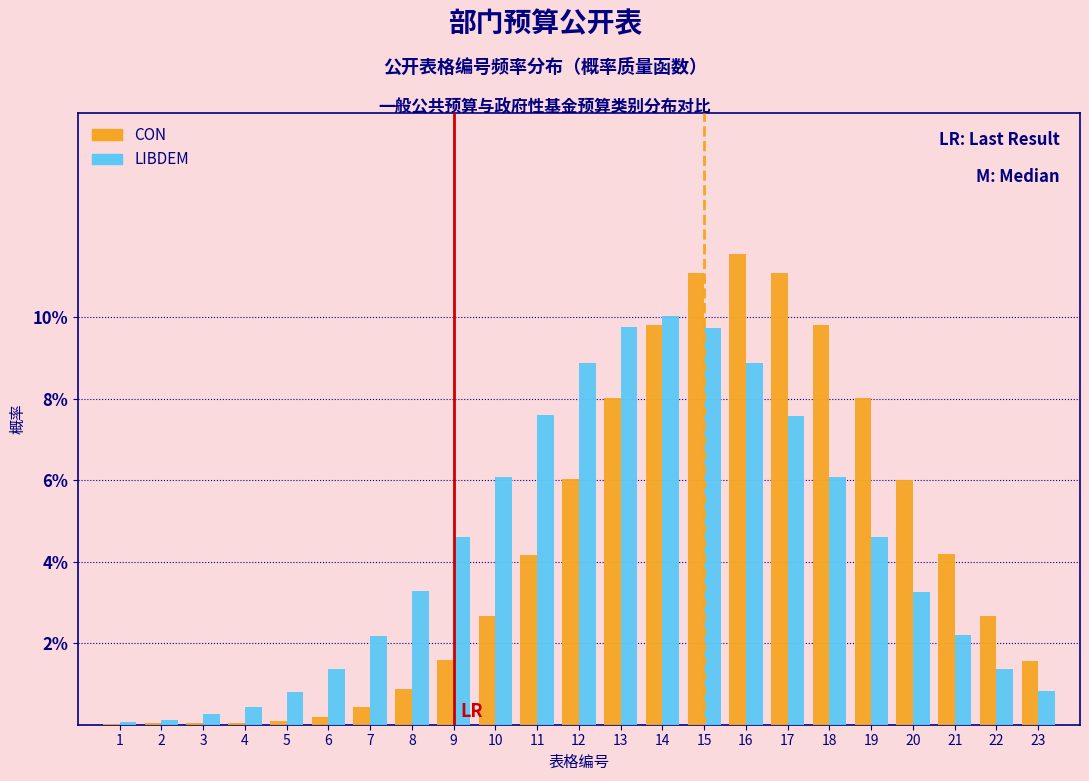

Does the chart contain stacked bars?

No